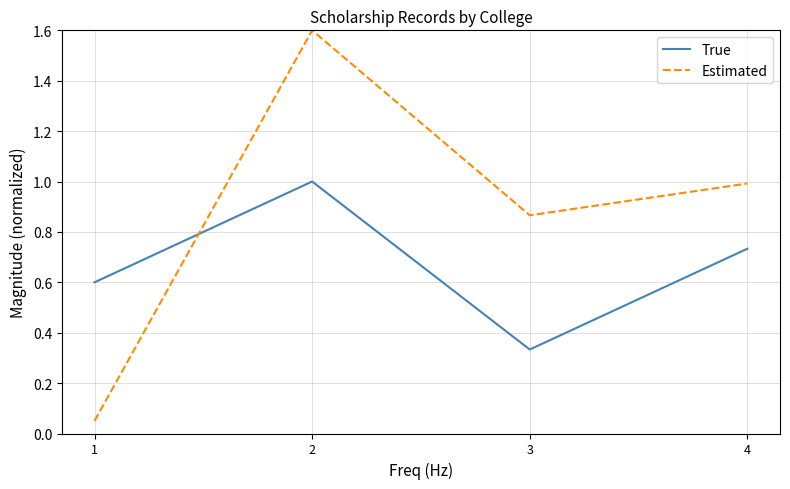

Which series has the largest total across all categories?

Estimated